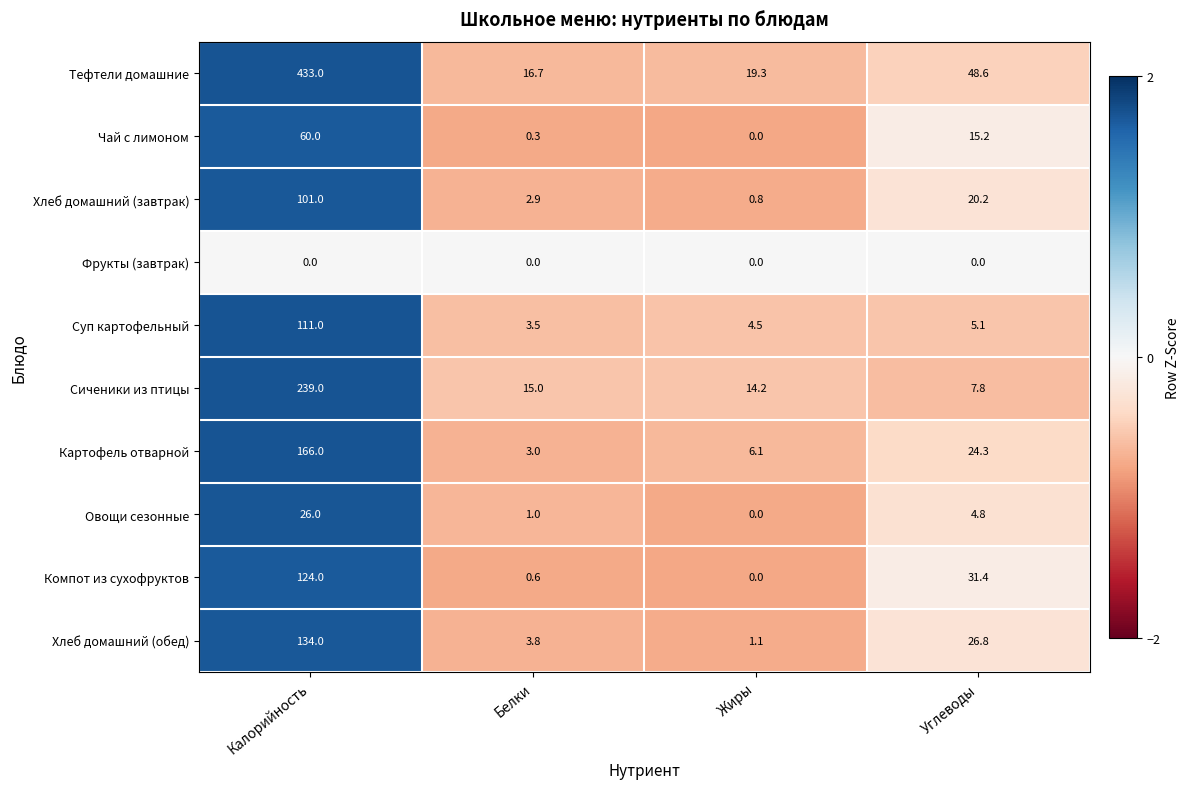

The value of Суп картофельный at Углеводы is 2.5. True or false?

False